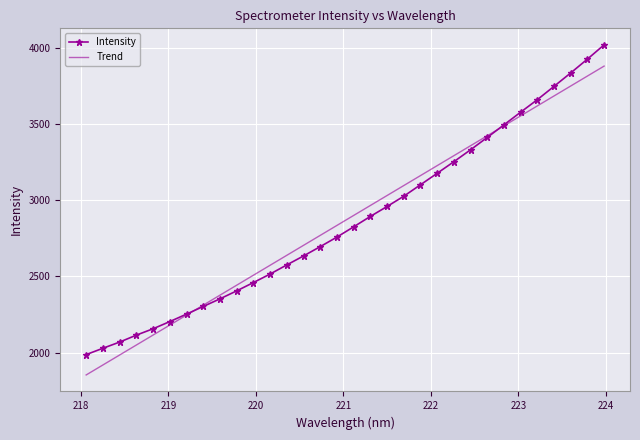

List the series in order of their peak value, lowest first.

Trend, Intensity